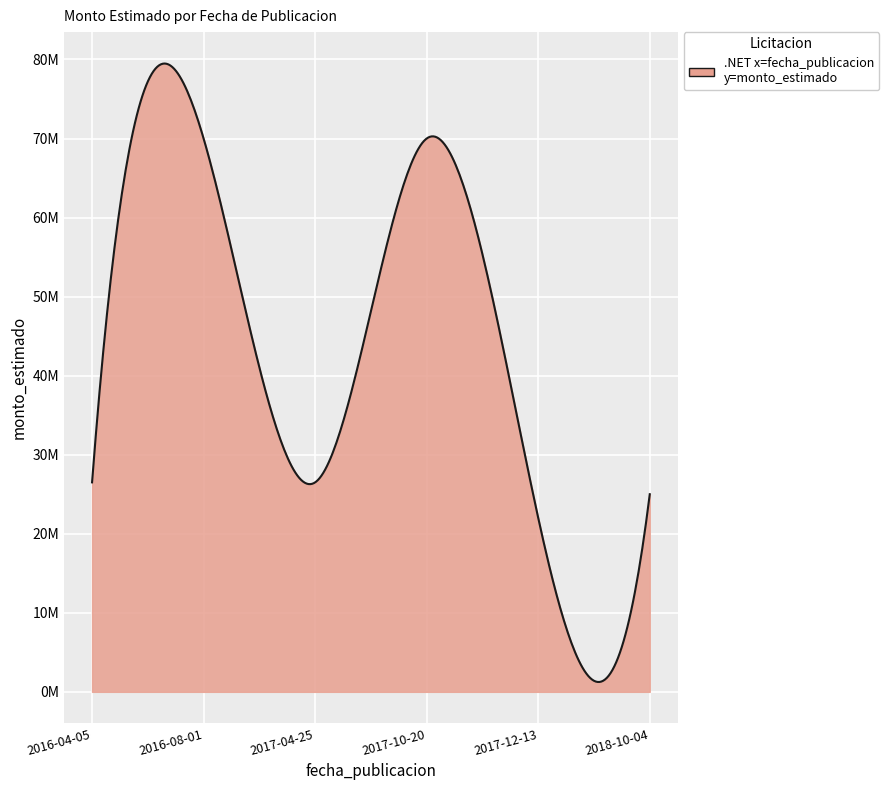

Rank the categories by value from highest to lowest.

2016-08-01, 2017-10-20, 2016-04-05, 2017-04-25, 2018-10-04, 2017-12-13